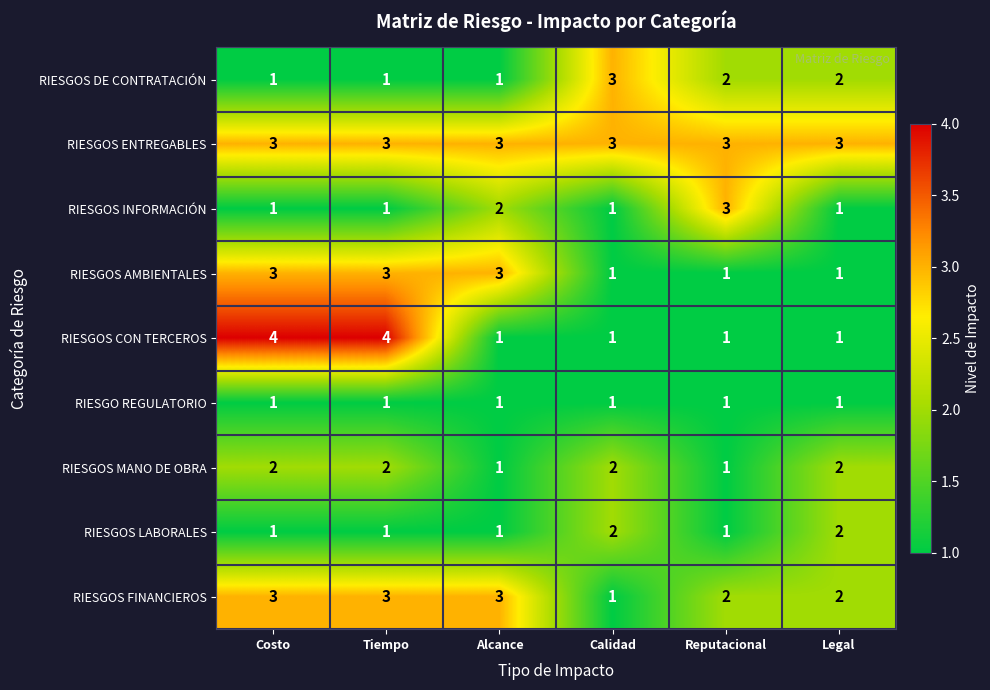

How many distinct data groups are displayed?

9